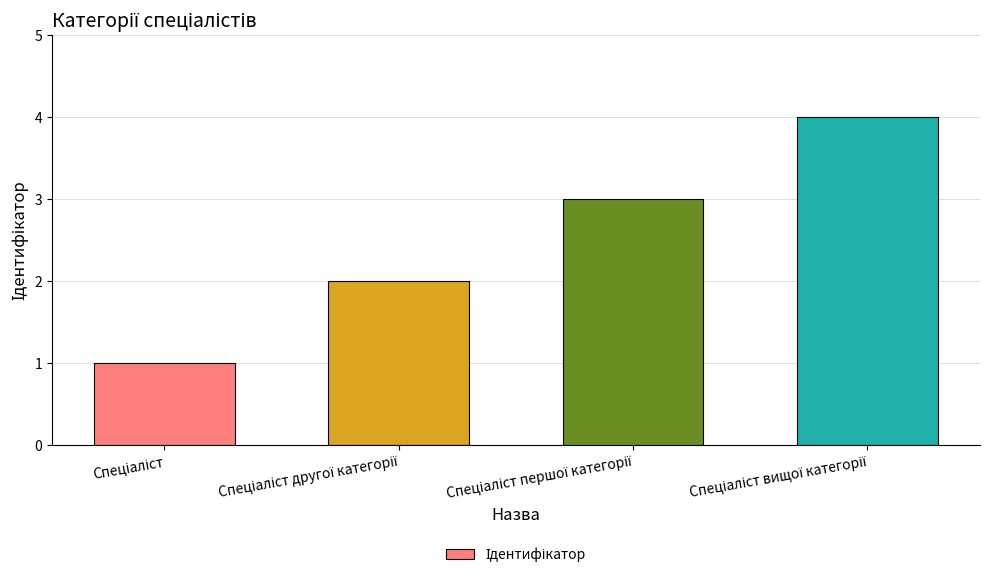

Does the chart contain stacked bars?

No